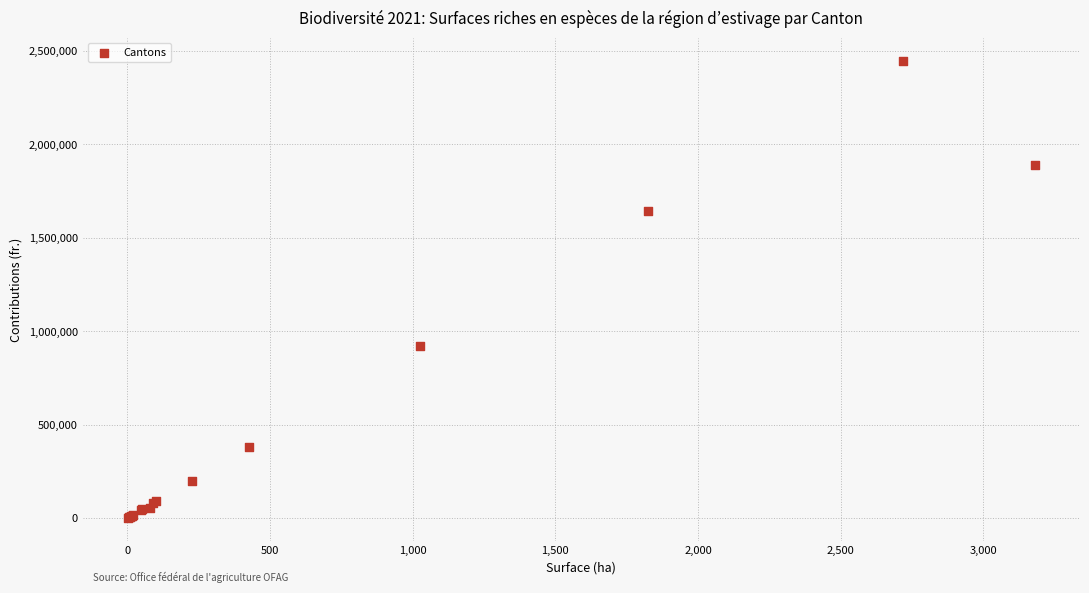

What Y value in the scatter plot is closest to 1224683?

919755.0